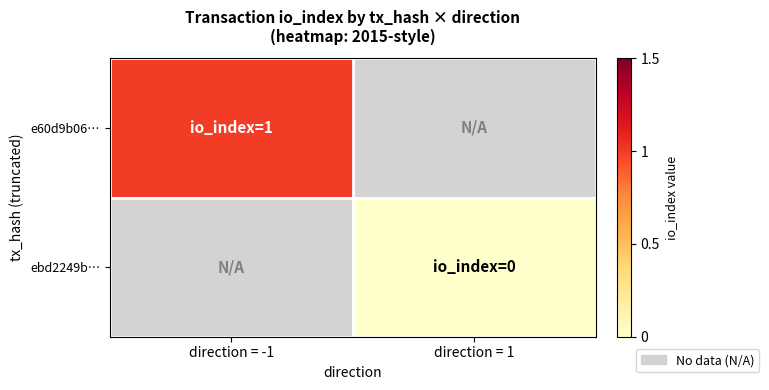

Reading right to left, extract all data points from this chart.

e60d9b06…: direction = 1=-1	direction = -1=1
ebd2249b…: direction = 1=0	direction = -1=-1